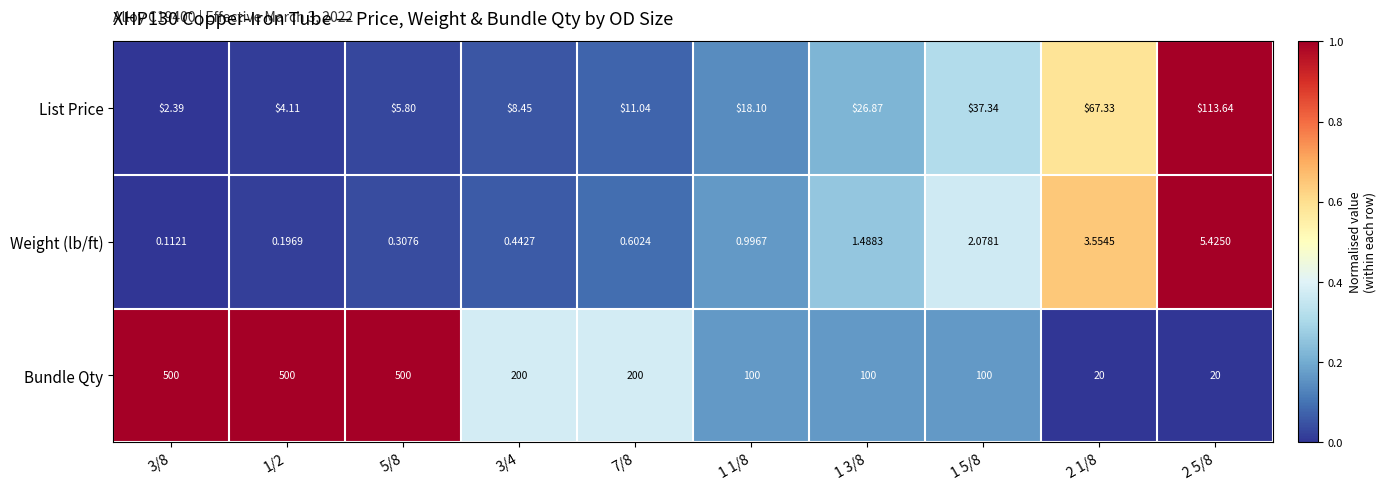

Which series has the largest total across all categories?

Bundle Qty